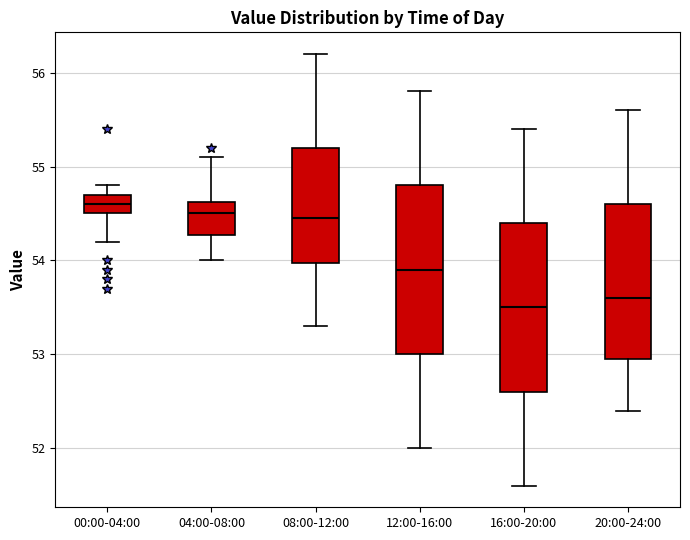

Reading left to right, transcribe this box plot: for each box, give where its median line is, the range the box spans, and where its two whiskers end, as read against the y-axis. The values are not printed on the chart, so give them approximately, as read against the axis.

00:00-04:00: median 54.6, box 54.5 to 54.7, whiskers 54.2 to 54.8
04:00-08:00: median 54.5, box 54.3 to 54.6, whiskers 54.0 to 55.1
08:00-12:00: median 54.5, box 54.0 to 55.2, whiskers 53.3 to 56.2
12:00-16:00: median 53.9, box 53.0 to 54.8, whiskers 52.0 to 55.8
16:00-20:00: median 53.5, box 52.6 to 54.4, whiskers 51.6 to 55.4
20:00-24:00: median 53.6, box 53.0 to 54.6, whiskers 52.4 to 55.6